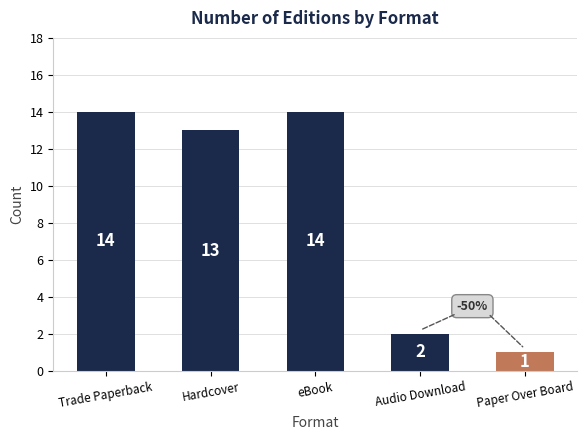

What is the maximum value shown in the chart?

14